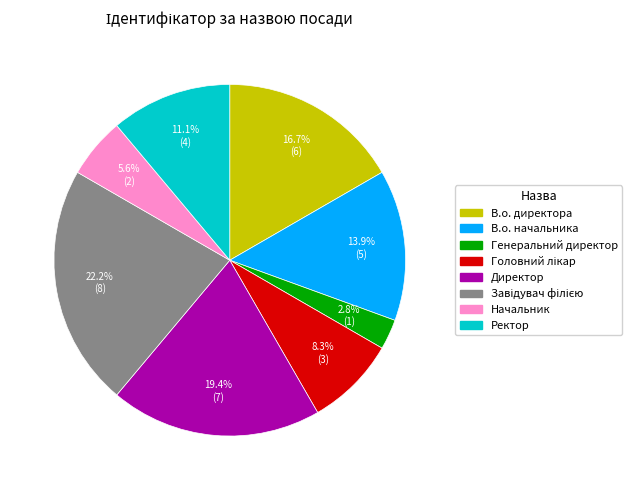

What is the smallest slice in the pie chart?

Генеральний директор